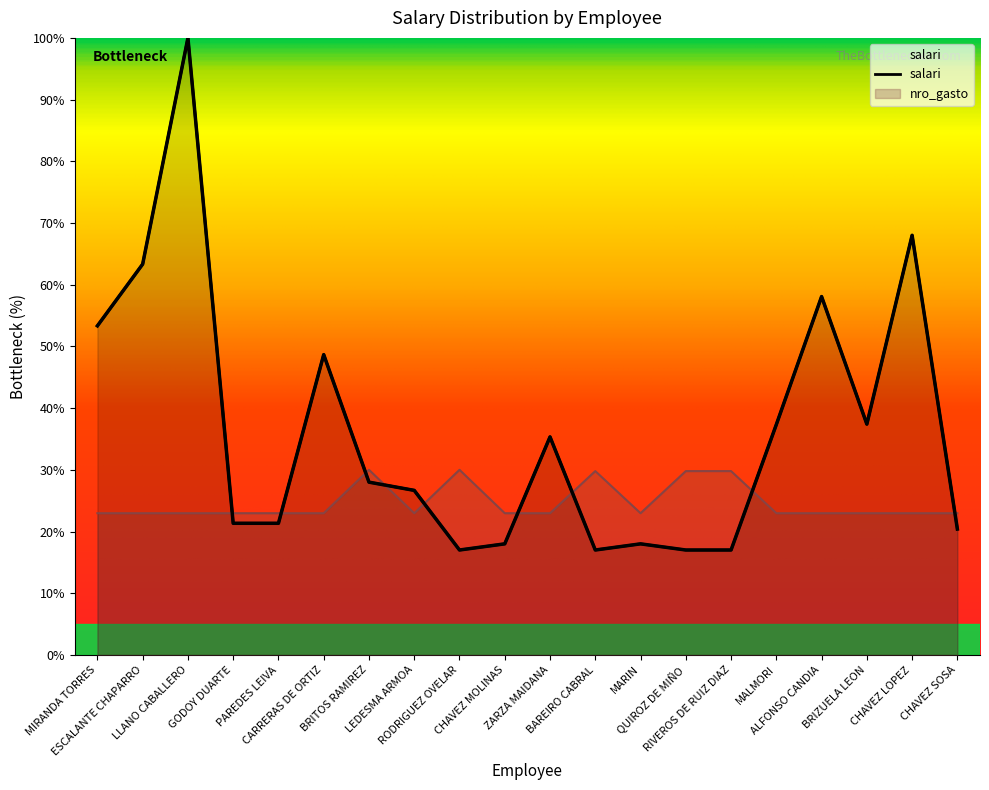

Read the salari value at MALMORI.

37.3